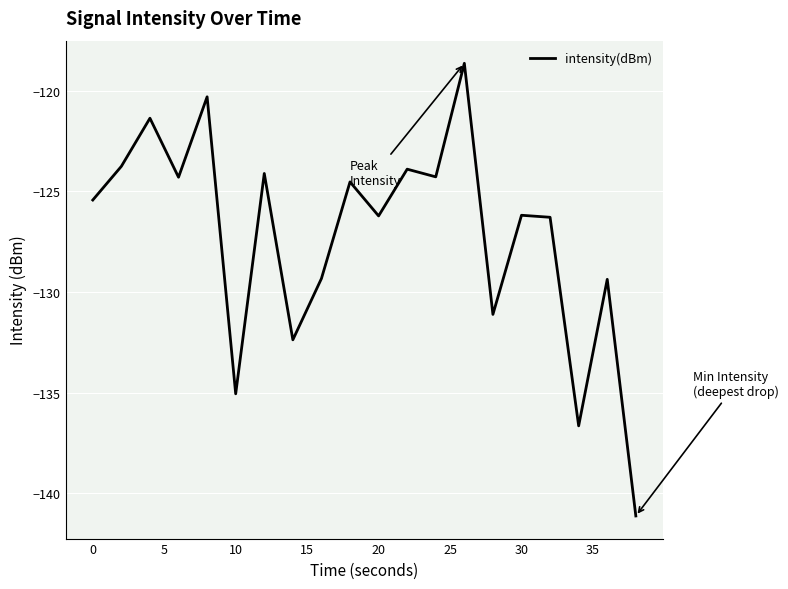

How many lines are shown in the chart?

1